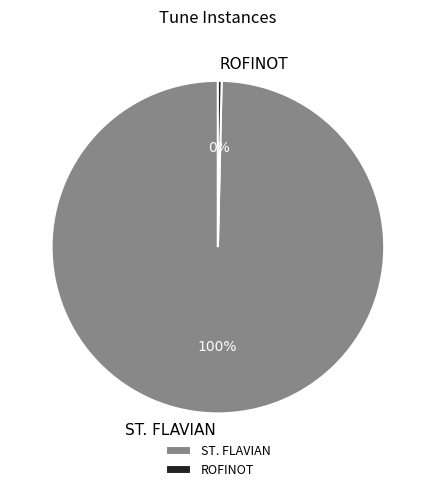

Is there a majority slice in this chart?

Yes